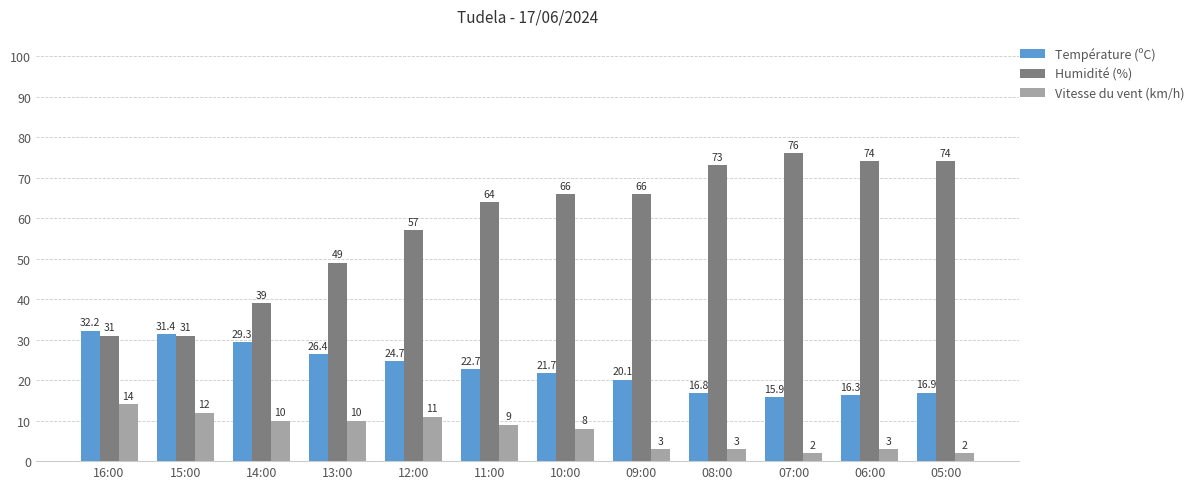

The Température (ºC) series shows 15.9 at 07:00. True or false?

True